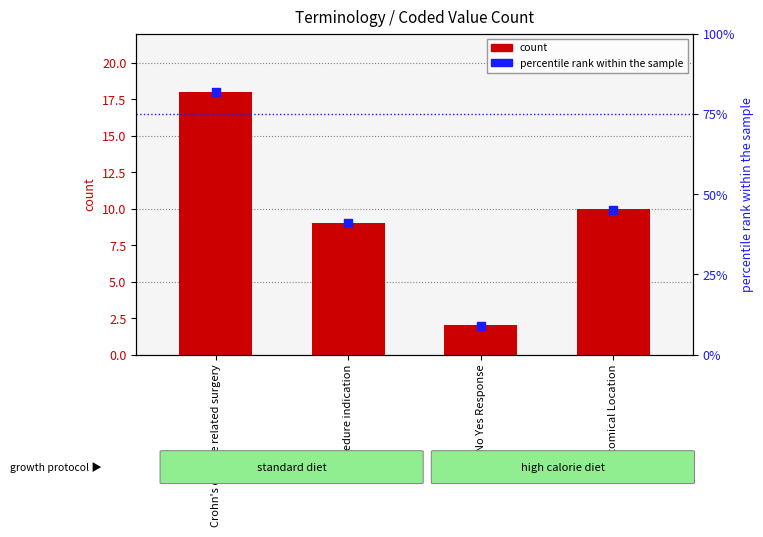

Which series has the largest Y range (max minus min)?

percentile rank within the sample